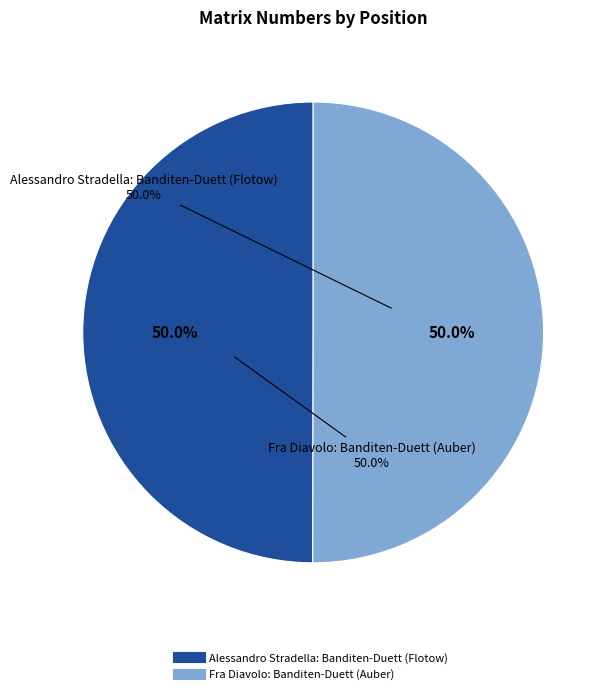

The 1 slice represents 50% of the pie. True or false?

True